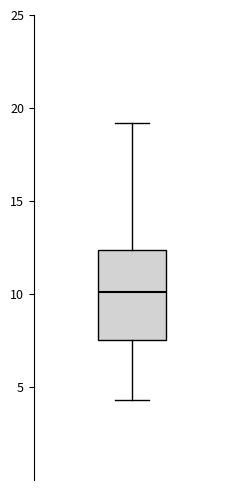

Where does the median line of the box sit on the y-axis? The values are not printed on the chart, so give them approximately, as read against the axis.

10.0